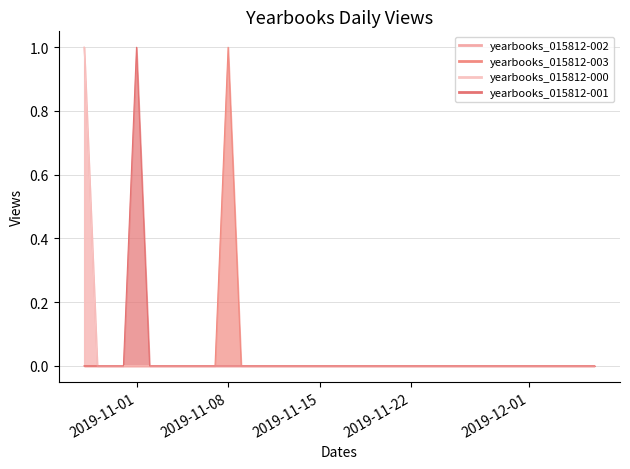

Reading left to right, what are all the values shown in this chart?

yearbooks_015812-002: 1	0	0	0	0	0	0	0	0	0	0	0	0	0	0	0	0	0	0	0	0	0	0	0	0	0	0	0	0	0	0	0	0	0	0	0	0	0	0	0
yearbooks_015812-003: 0	0	0	0	0	0	0	0	0	0	0	1	0	0	0	0	0	0	0	0	0	0	0	0	0	0	0	0	0	0	0	0	0	0	0	0	0	0	0	0
yearbooks_015812-000: 1	0	0	0	0	0	0	0	0	0	0	0	0	0	0	0	0	0	0	0	0	0	0	0	0	0	0	0	0	0	0	0	0	0	0	0	0	0	0	0
yearbooks_015812-001: 0	0	0	0	1	0	0	0	0	0	0	0	0	0	0	0	0	0	0	0	0	0	0	0	0	0	0	0	0	0	0	0	0	0	0	0	0	0	0	0